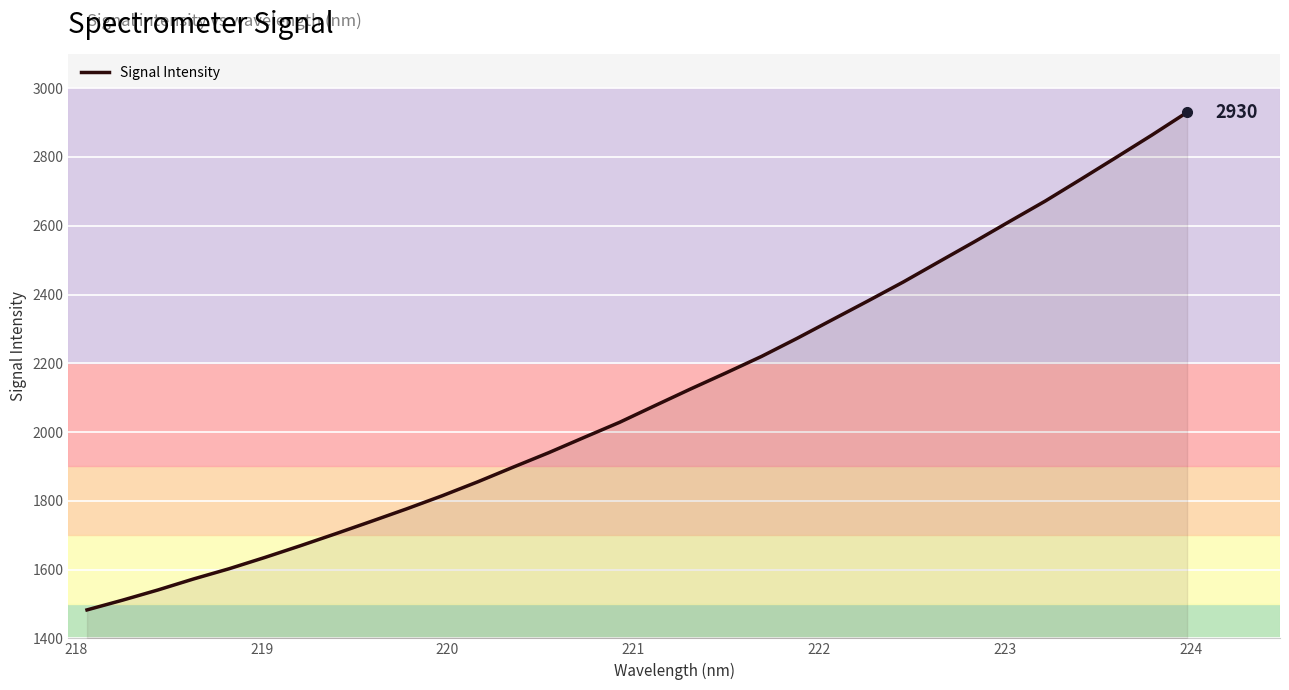

What is the difference between the maximum and minimum values?

1447.2